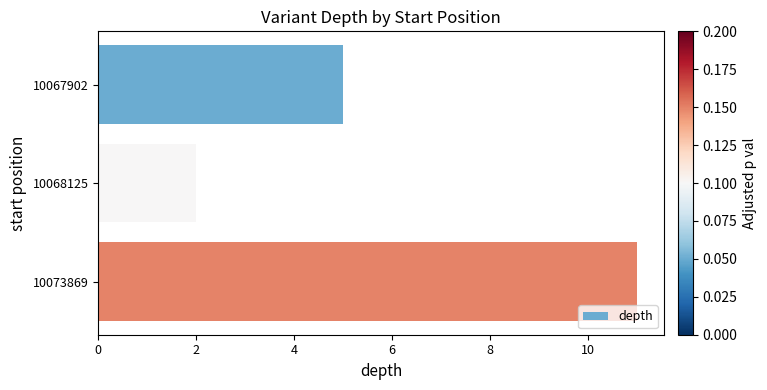

Is it true that the value at 10073869 is 11?

True